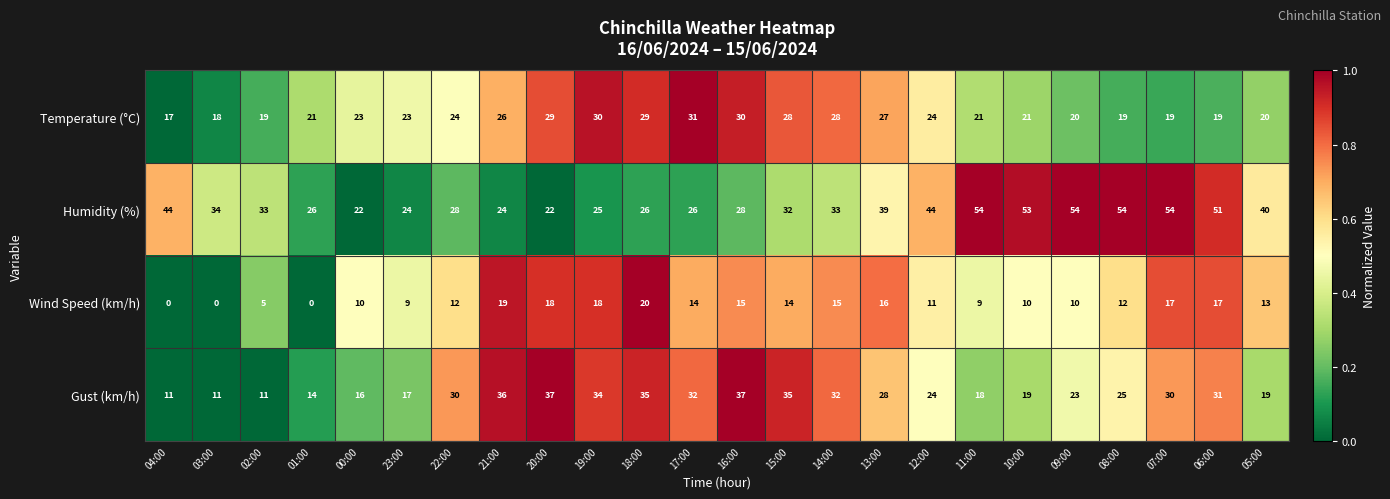

Between 04:00 and 11:00, which series saw the biggest shift?

Humidity (%)